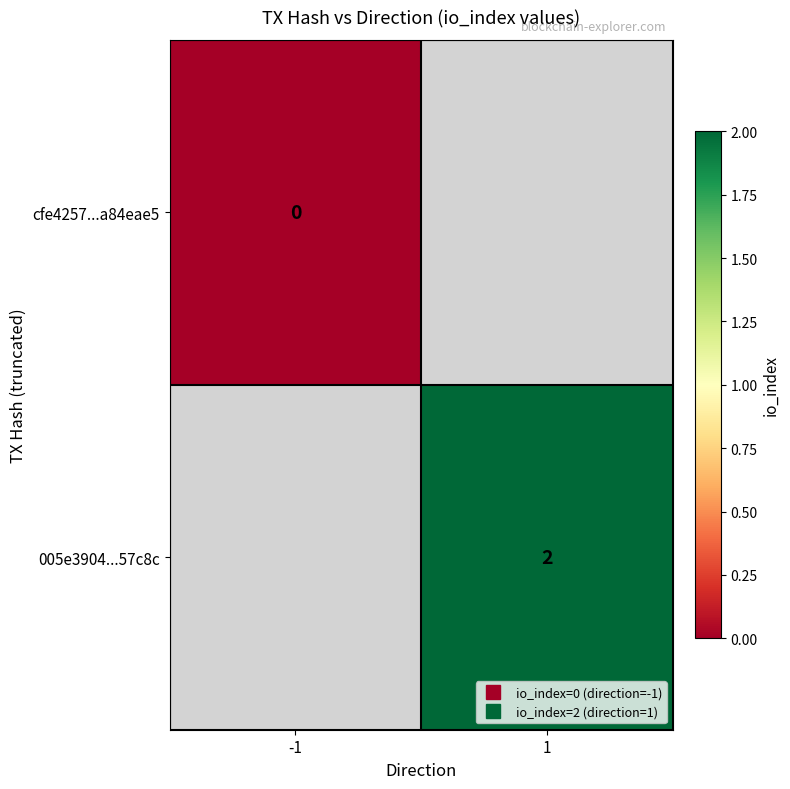

At which label does cfe4257...a84eae5 reach its minimum?

-1